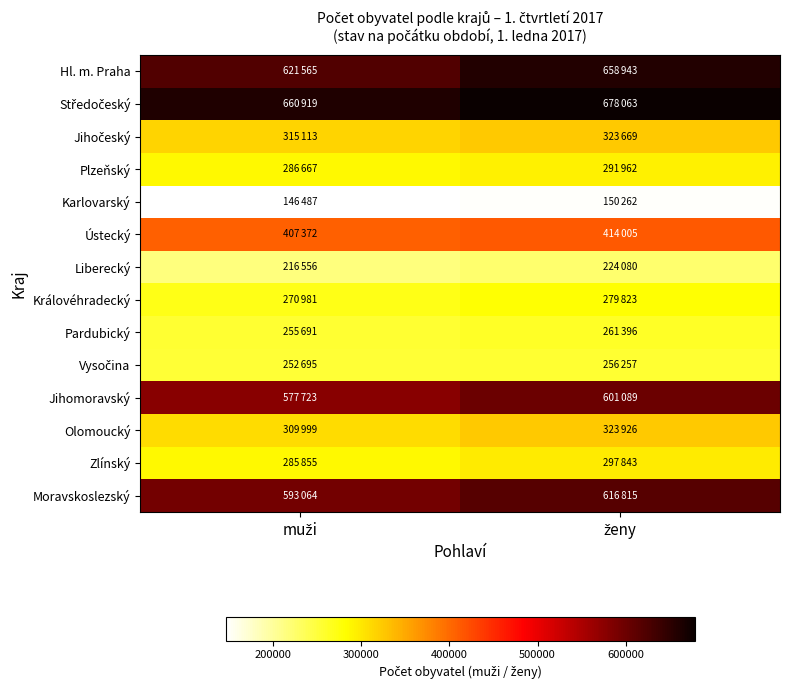

Which series changed the most between muži and ženy?

Hl. m. Praha